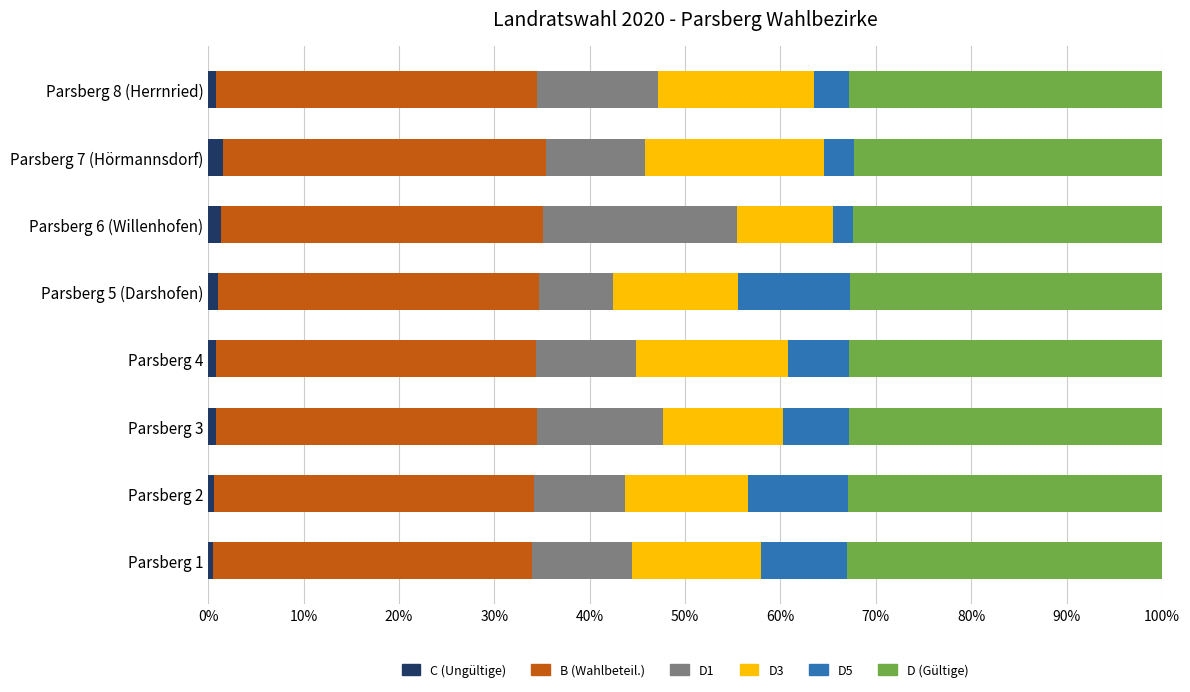

Count the number of categories in the chart.

8